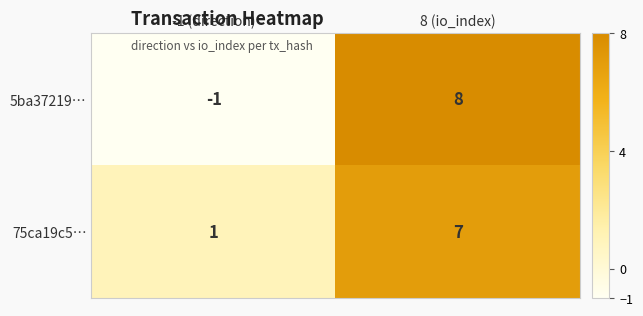

List the series in order of their overall mean, highest first.

75ca19c5…, 5ba37219…